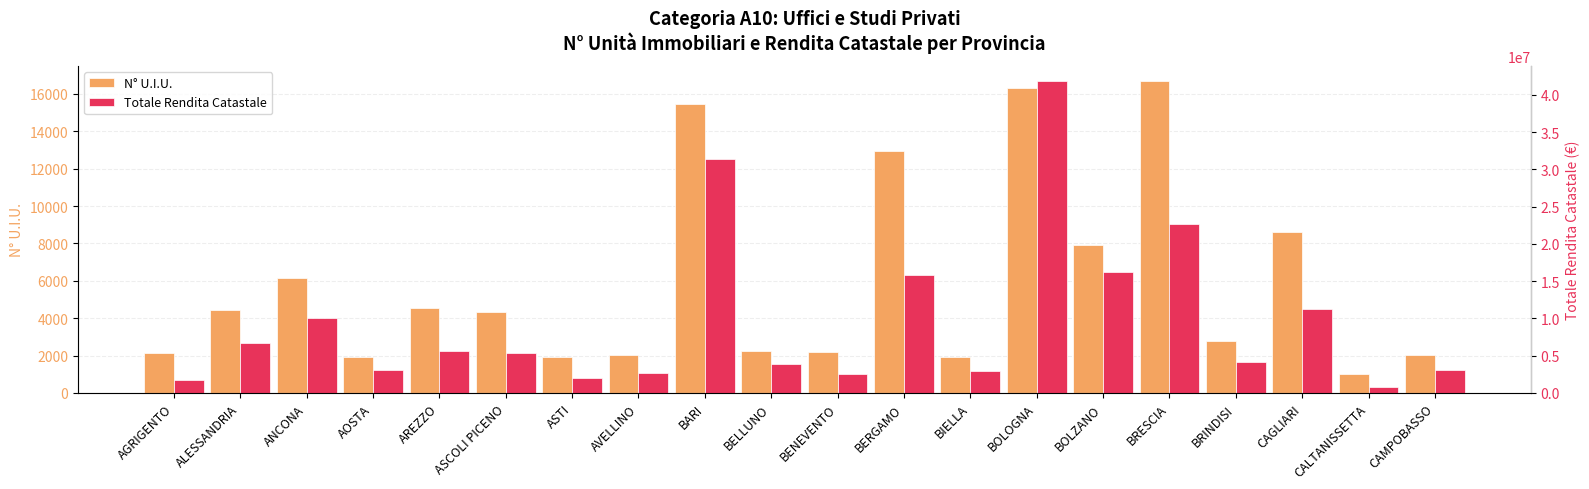

The value of N° U.I.U. at AREZZO is 1447.0. True or false?

False